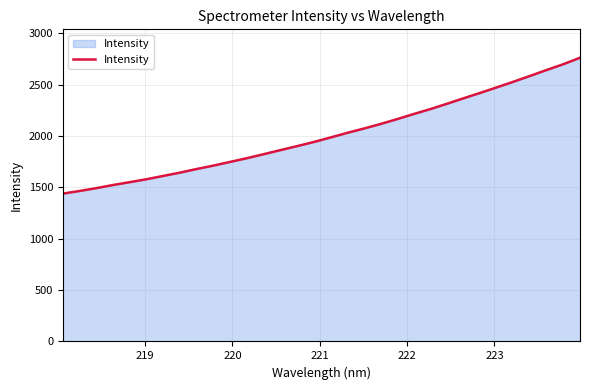

What is the maximum value shown in the chart?

2763.4